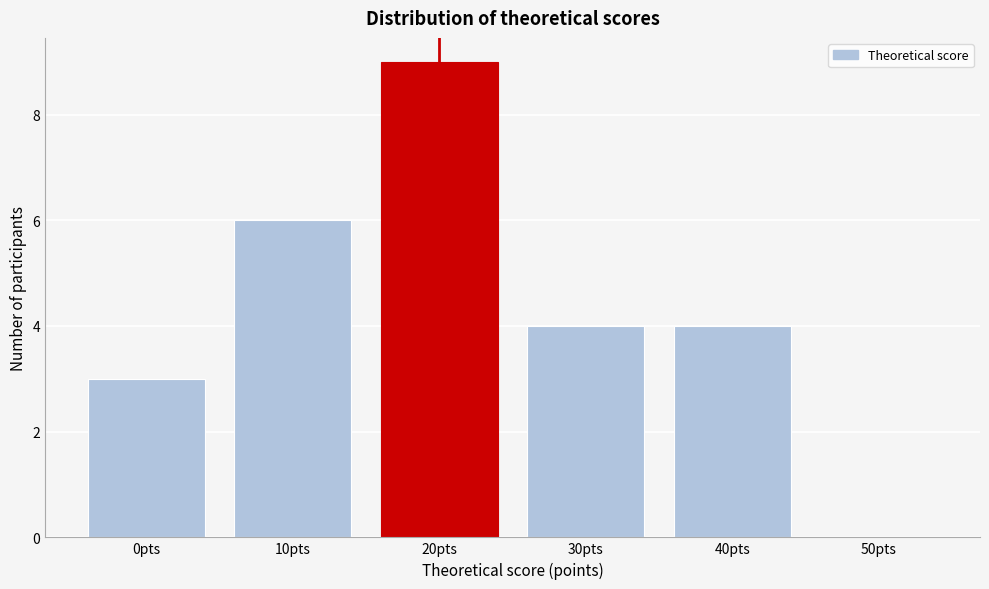

Reading right to left, list all the values displayed in this chart.

50pts=0	40pts=4	30pts=4	20pts=9	10pts=6	0pts=3